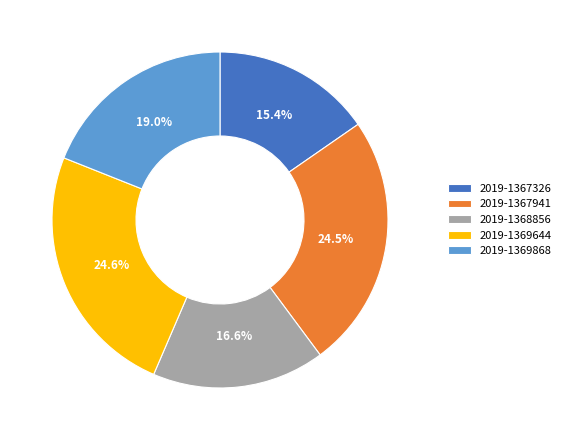

What is the smallest slice in the pie chart?

2019-1367326